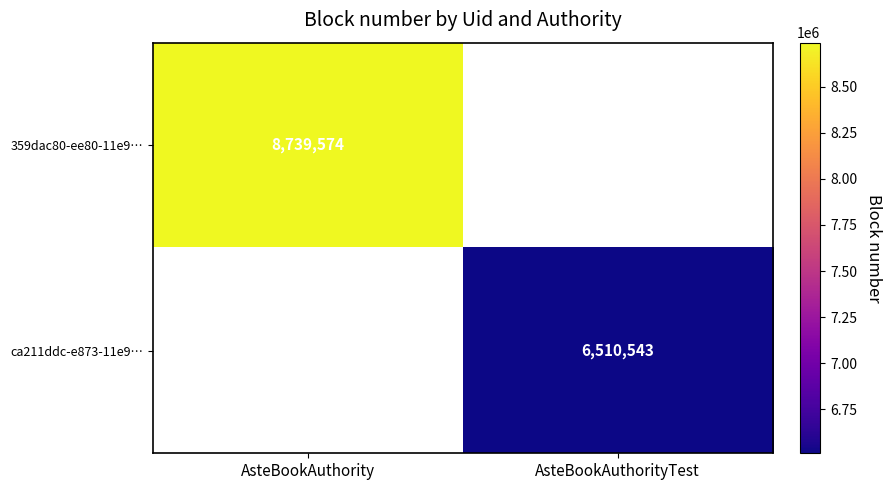

The 359dac80-ee80-11e9… series shows 8739574 at AsteBookAuthority. True or false?

True